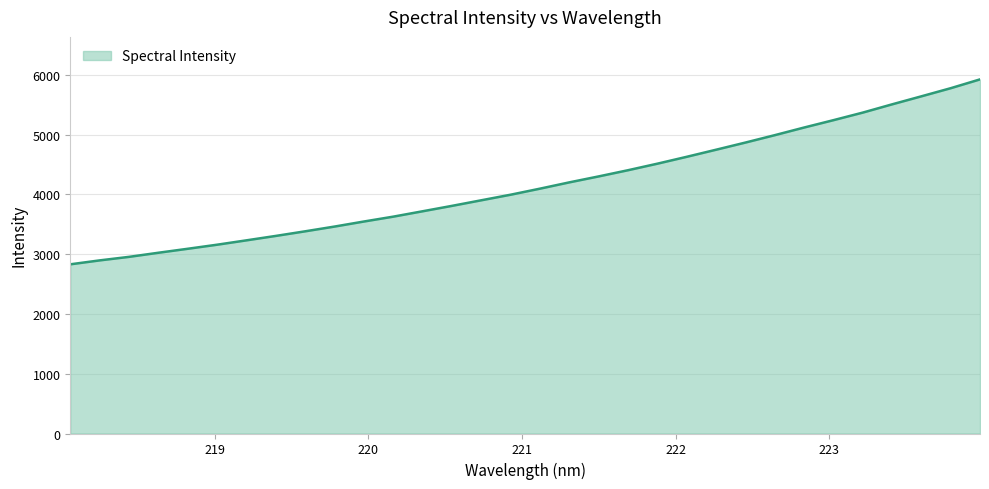

What is the greatest value displayed?

5924.7